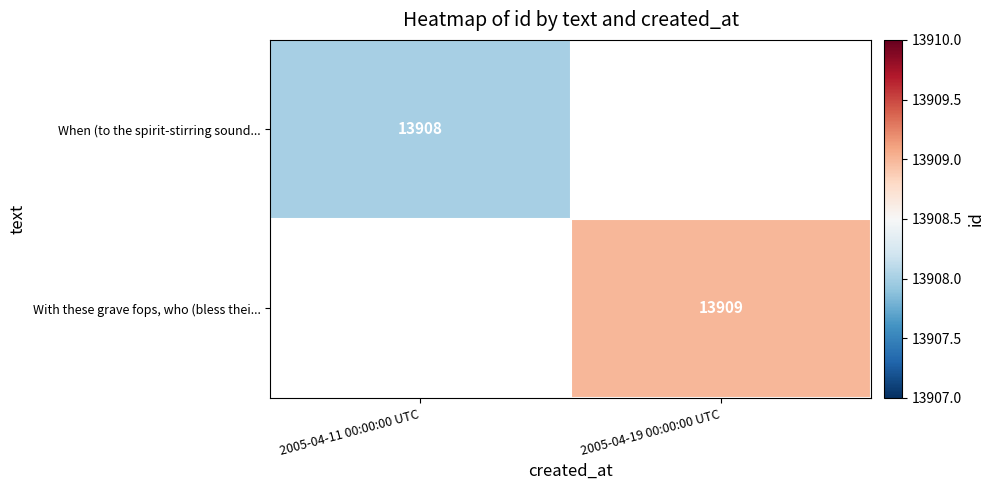

Is the value of With these grave fops, who (bless thei... at 2005-04-19 00:00:00 UTC greater than the value of When (to the spirit-stirring sound... at 2005-04-11 00:00:00 UTC?

Yes